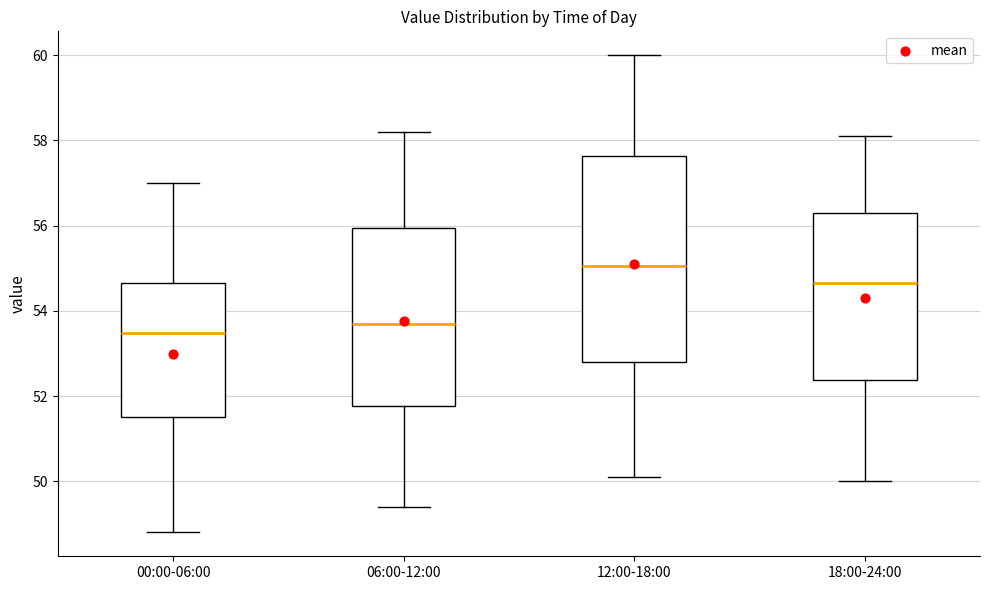

Reading left to right, transcribe this box plot: for each box, give where its median line is, the range the box spans, and where its two whiskers end, as read against the y-axis. The values are not printed on the chart, so give them approximately, as read against the axis.

00:00-06:00: median 53.4, box 51.6 to 54.6, whiskers 48.8 to 57.0
06:00-12:00: median 53.8, box 51.8 to 56.0, whiskers 49.4 to 58.2
12:00-18:00: median 55.0, box 52.8 to 57.6, whiskers 50.2 to 60.0
18:00-24:00: median 54.6, box 52.4 to 56.4, whiskers 50.0 to 58.2